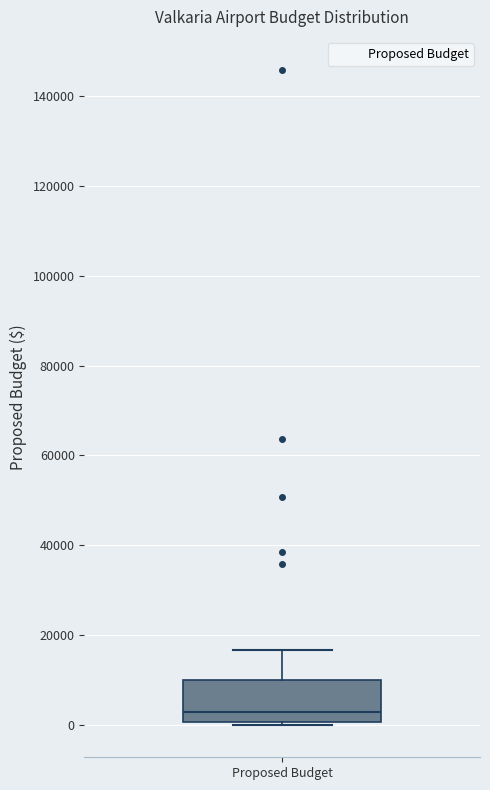

Read this box plot against the y-axis: the position of the median line, the range covered by the box, and the ends of both whiskers. The values are not printed on the chart, so give them approximately, as read against the axis.

median 2000, box 0 to 10000, whiskers 0 to 16000